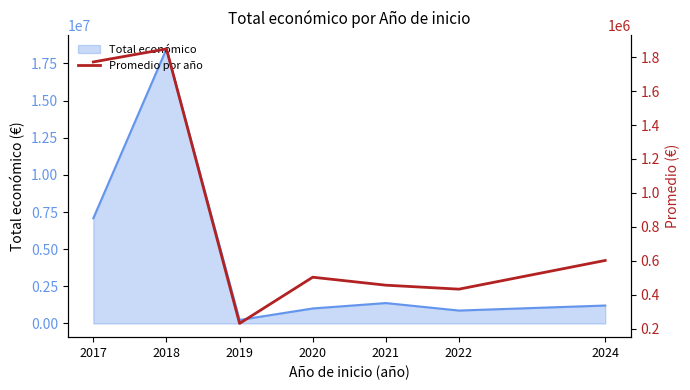

What is the highest value of the Total económico series?

18477887